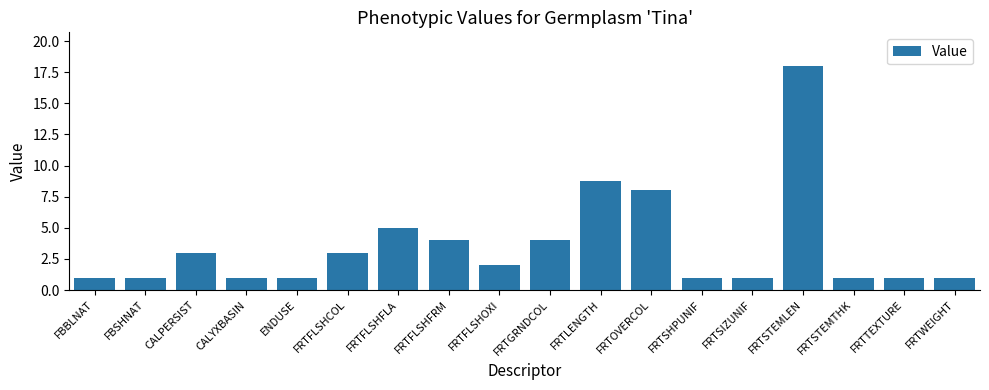

Which category has the highest value across all series?

FRTSTEMLEN